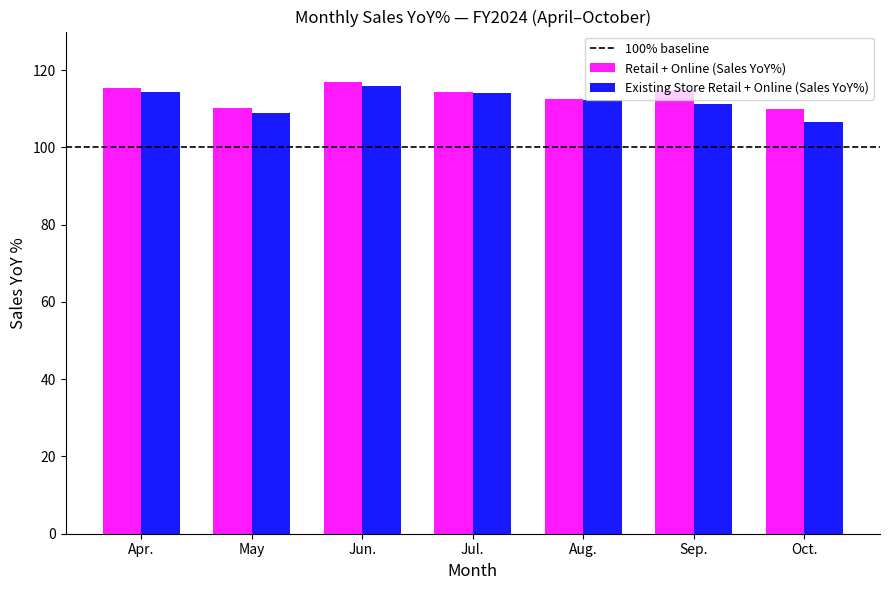

Rank the series by their average value, from lowest to highest.

Existing Store Retail + Online (Sales YoY%), Retail + Online (Sales YoY%)